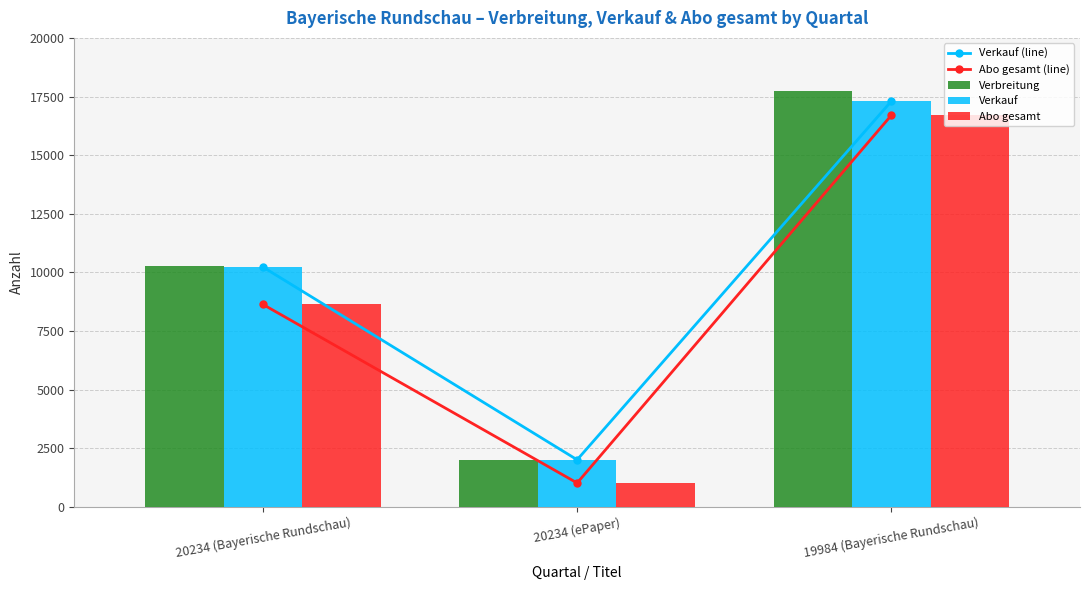

What is the difference between the maximum and minimum values in the Verbreitung series?

15709